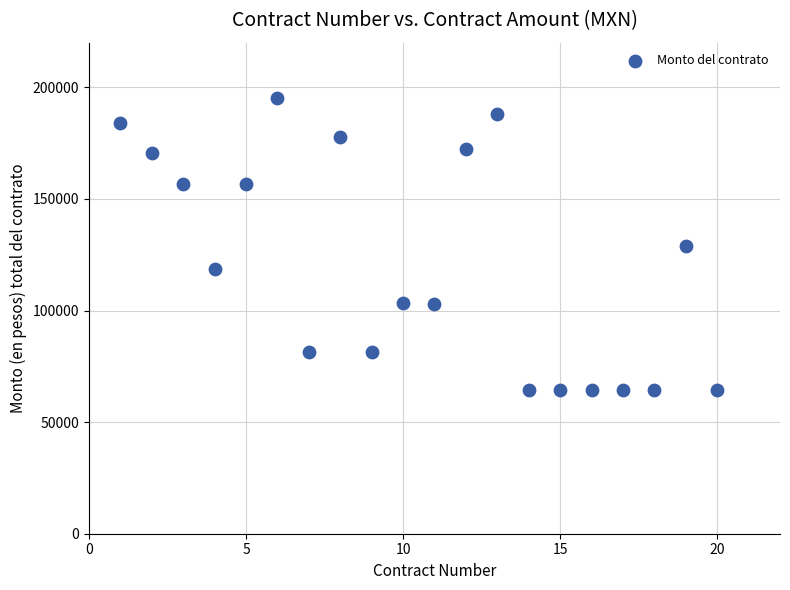

What is the range of X values (max minus min)?

19.0